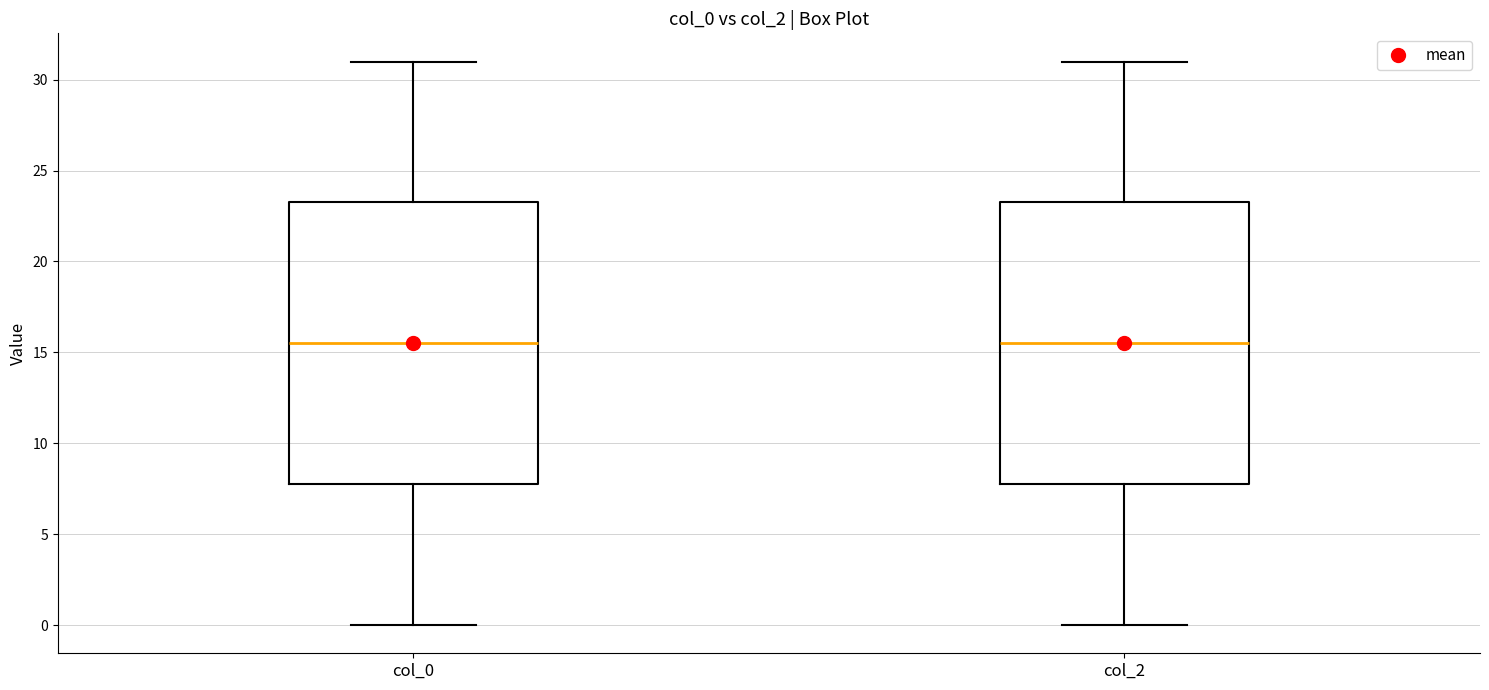

Reading left to right, read every box against the y-axis: the position of its median line, the range the box covers, and the ends of its whiskers. The values are not printed on the chart, so give them approximately, as read against the axis.

col_0: median 15.5, box 8.0 to 23.5, whiskers 0.0 to 31.0
col_2: median 15.5, box 8.0 to 23.5, whiskers 0.0 to 31.0